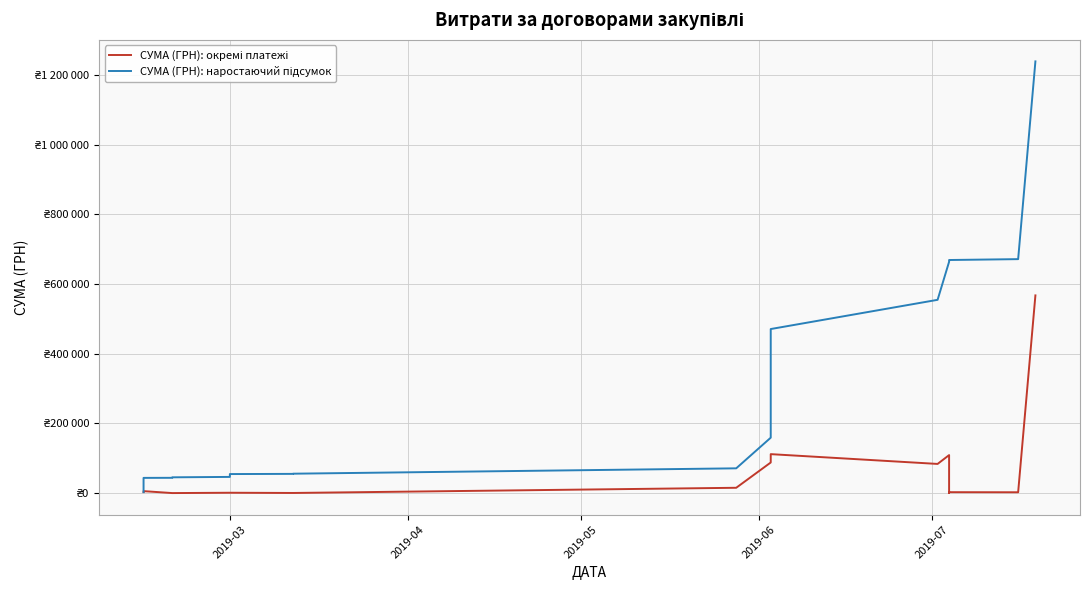

What is the difference between the maximum and minimum values in the СУМА (ГРН): наростаючий підсумок series?

1236261.2